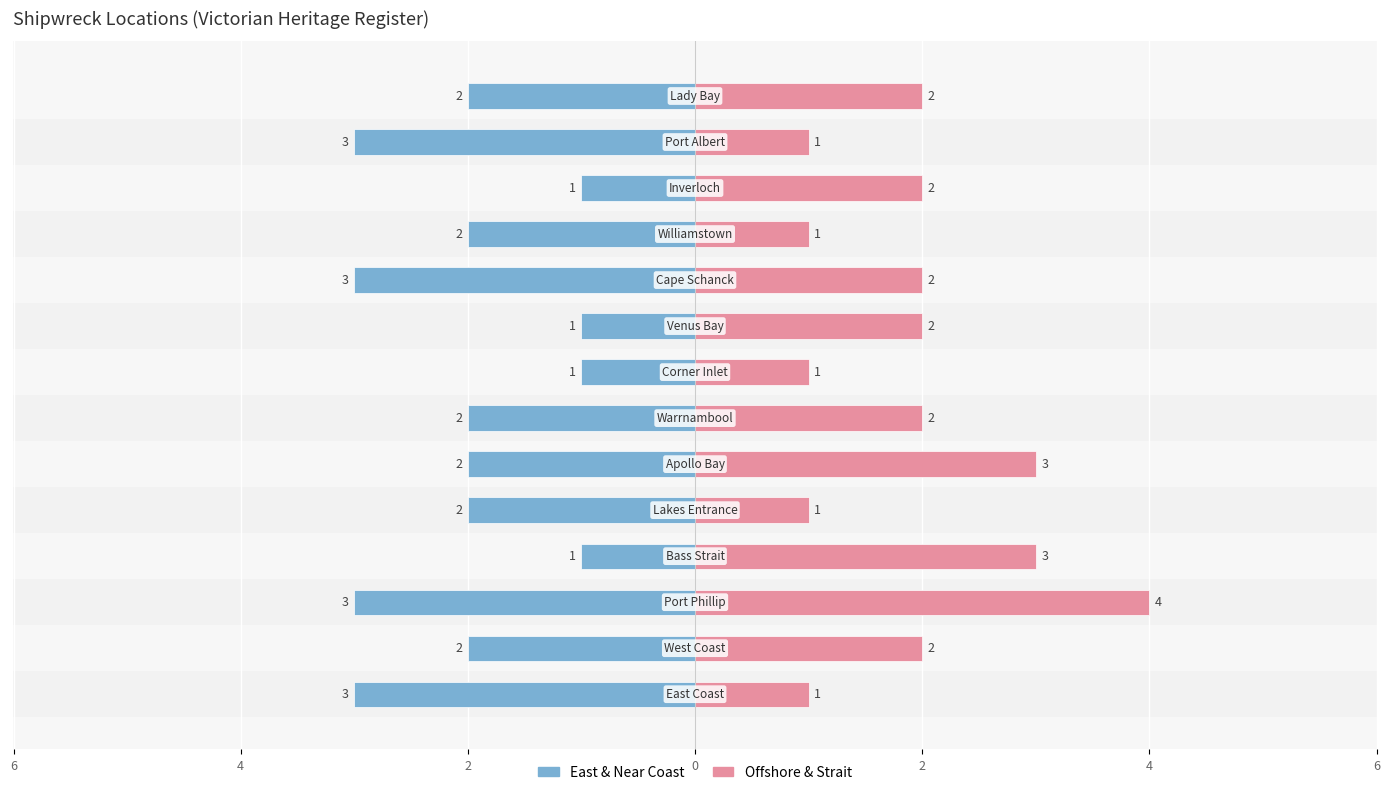

Which series has the largest range (max minus min)?

Offshore & Strait